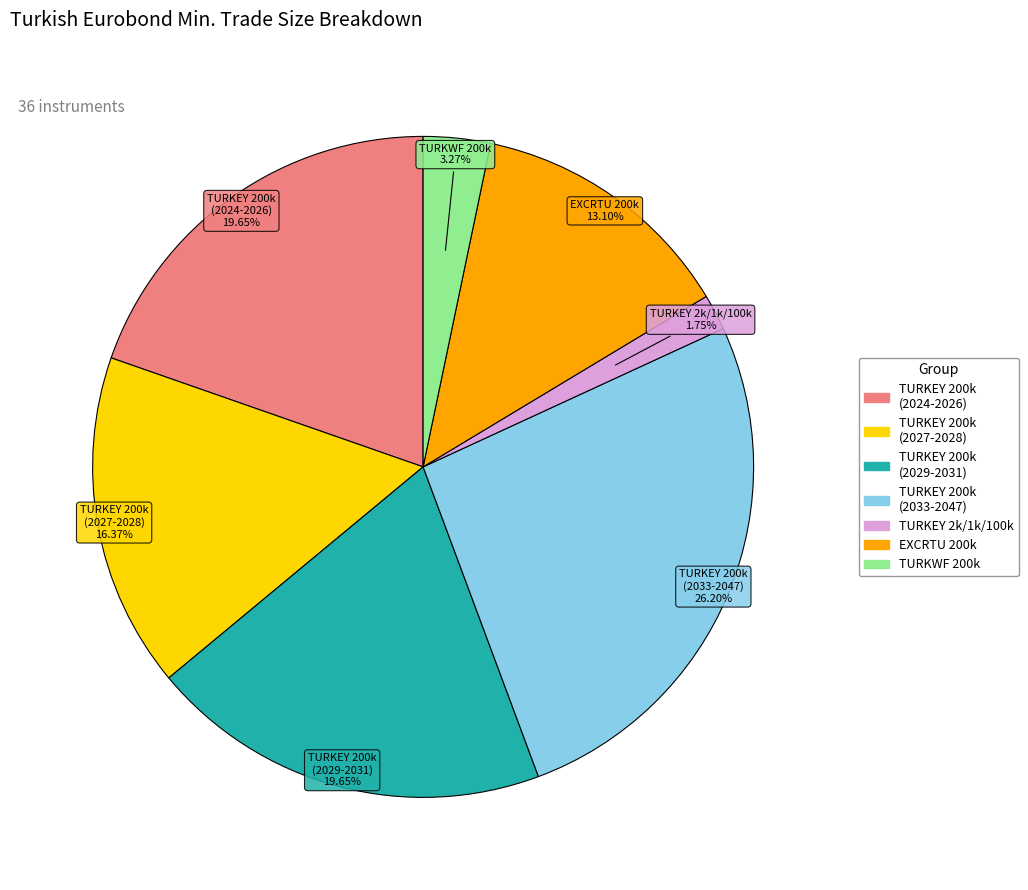

How many slices are in this pie chart?

7